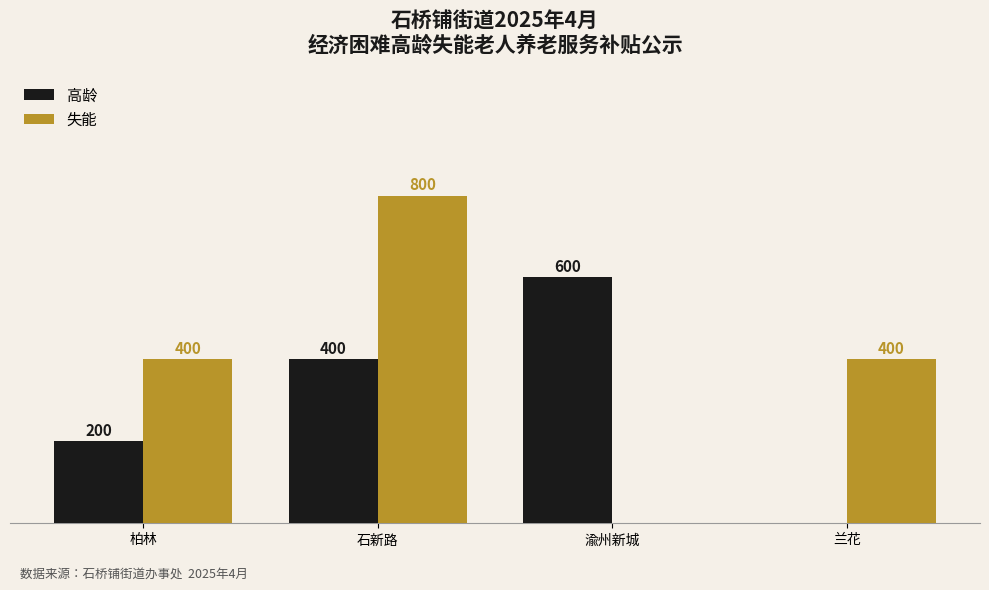

Between 柏林 and 石新路, which series saw the biggest shift?

失能